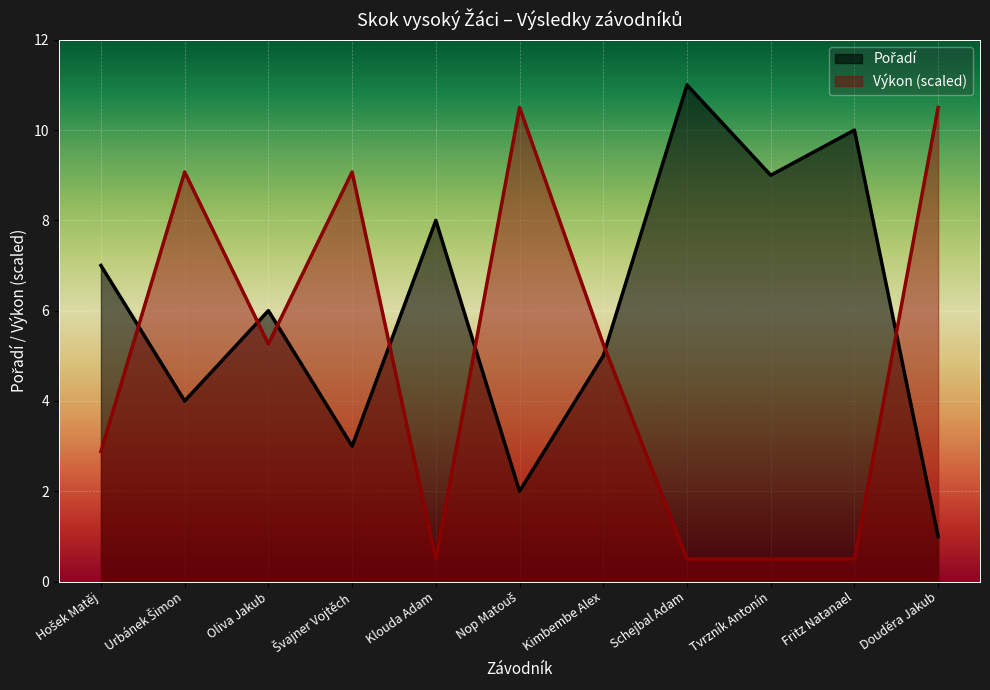

What is the label of the 11th point from the left?

Douděra Jakub